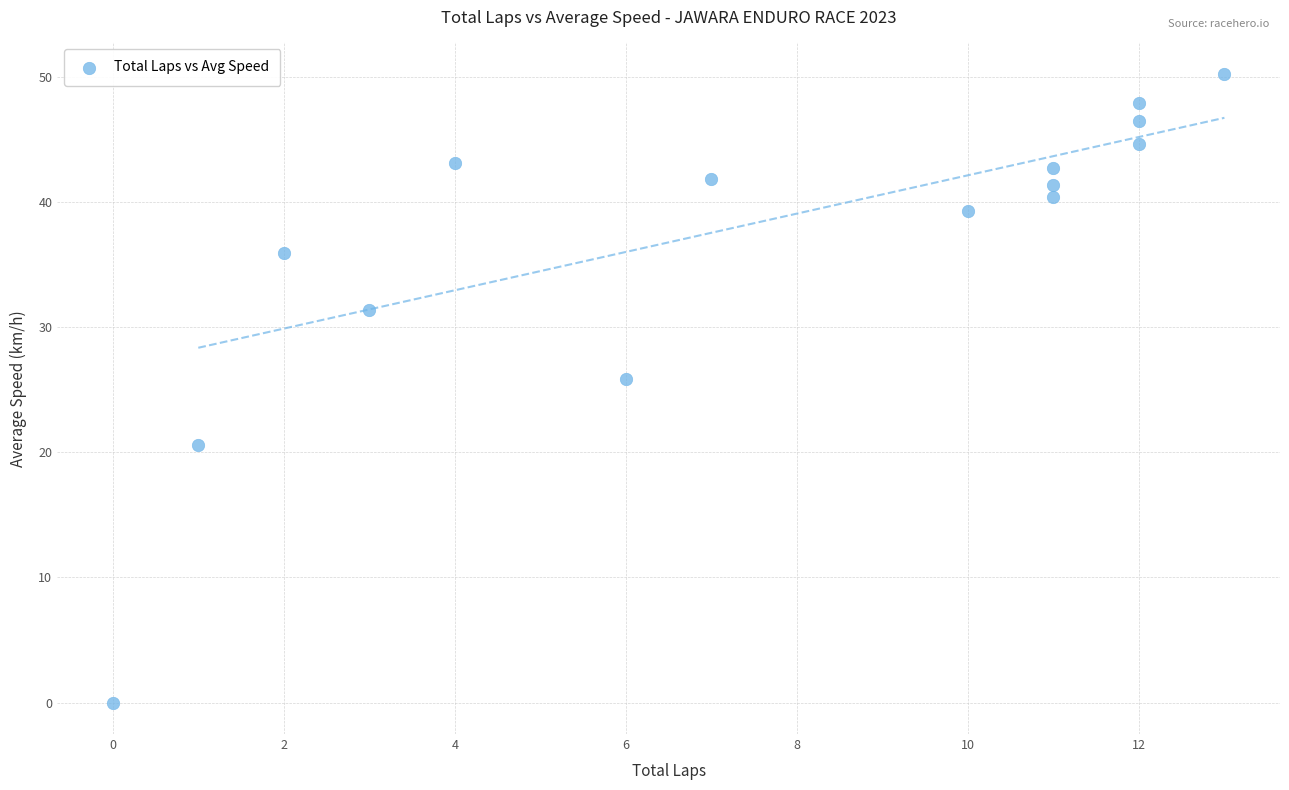

What is the range of X values (max minus min)?

13.0